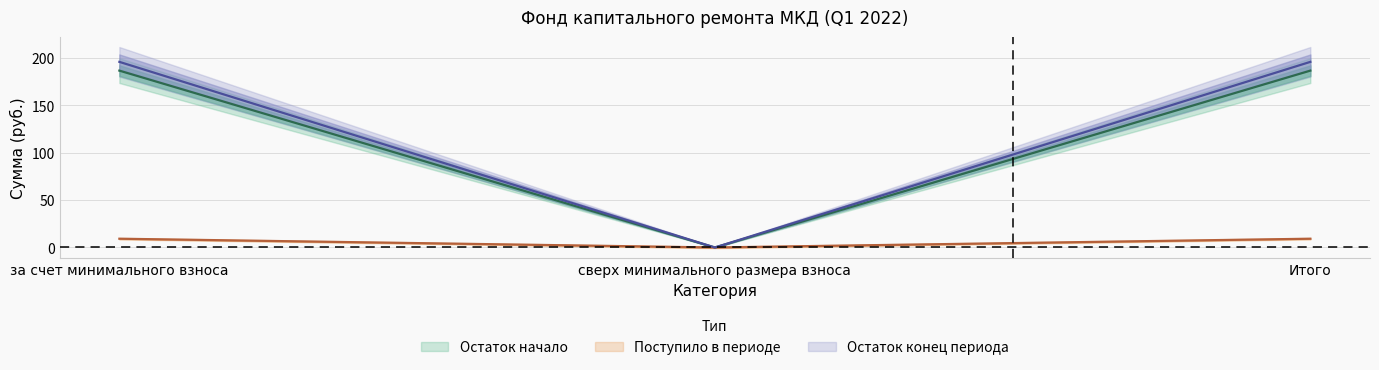

Is the value of Поступило всего at Итого greater than the value of Взносы at сверх минимального размера взноса?

Yes